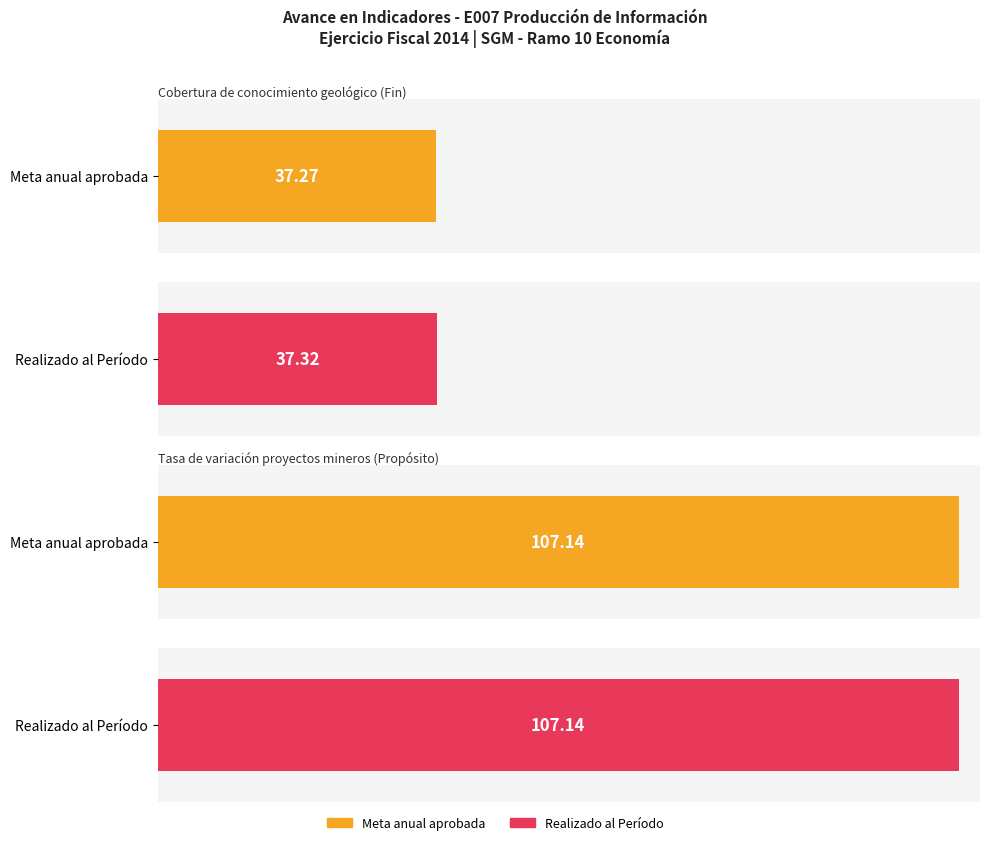

List the series in order of their overall mean, lowest first.

Meta anual aprobada, Realizado al Período